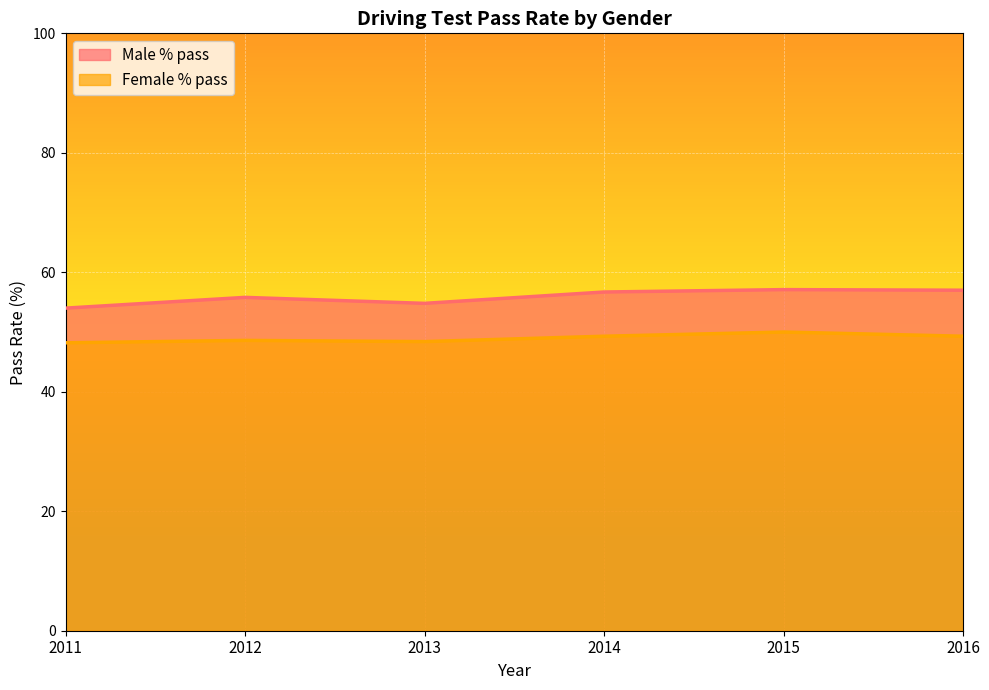

Does the chart display data point markers on the line(s)?

No